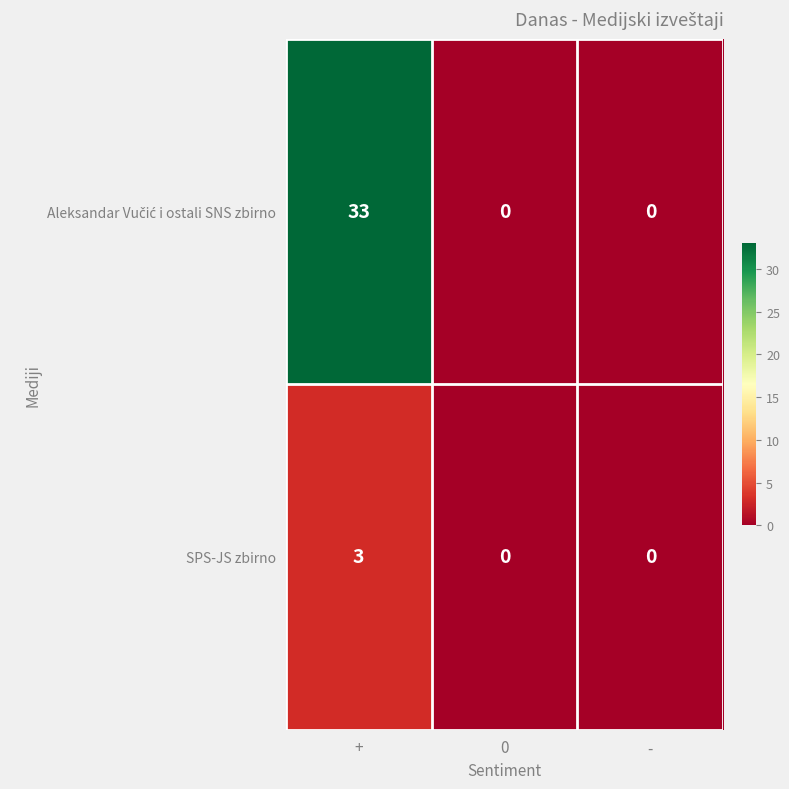

What is the sum of all SPS-JS zbirno values?

3